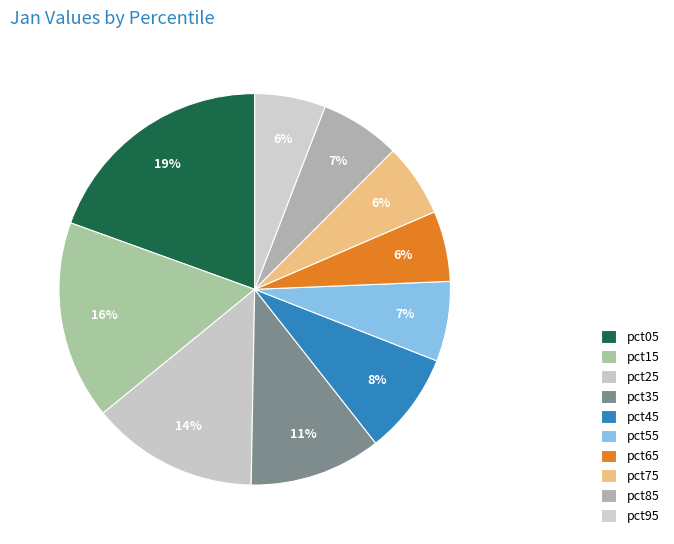

How many segments does this pie chart have?

10